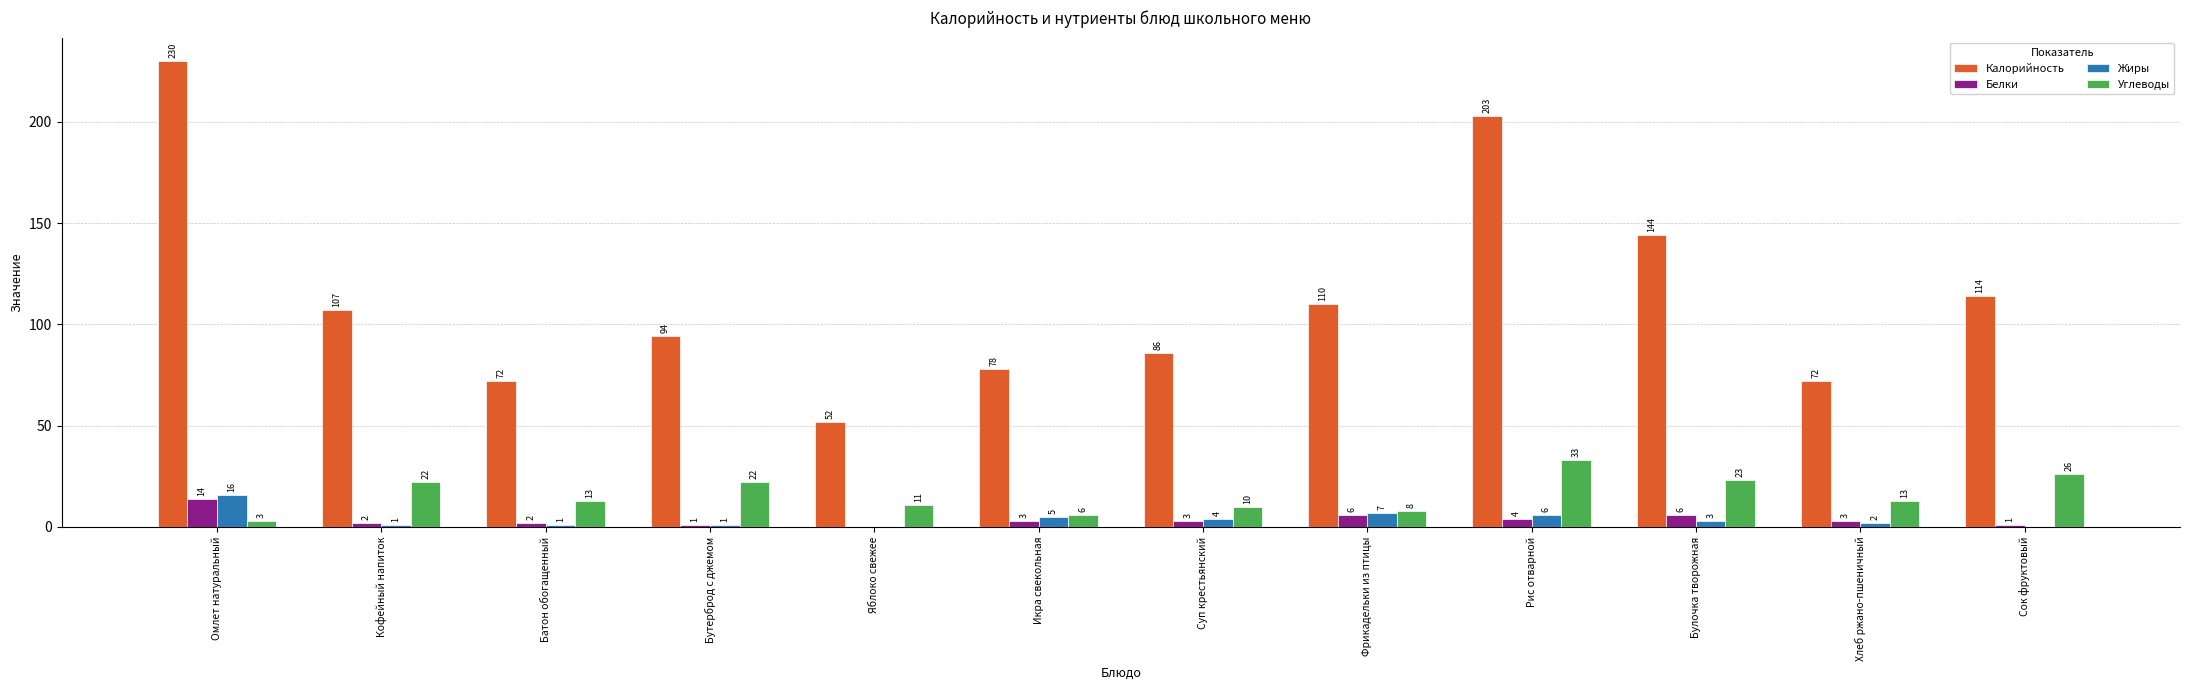

Reading right to left, extract all data points from this chart.

Калорийность: Сок фруктовый=114	Хлеб ржано-пшеничный=72	Булочка творожная=144	Рис отварной=203	Фрикадельки из птицы=110	Суп крестьянский=86	Икра свекольная=78	Яблоко свежее=52	Бутерброд с джемом=94	Батон обогащенный=72	Кофейный напиток=107	Омлет натуральный=230
Белки: Сок фруктовый=1	Хлеб ржано-пшеничный=3	Булочка творожная=6	Рис отварной=4	Фрикадельки из птицы=6	Суп крестьянский=3	Икра свекольная=3	Яблоко свежее=0	Бутерброд с джемом=1	Батон обогащенный=2	Кофейный напиток=2	Омлет натуральный=14
Жиры: Сок фруктовый=0	Хлеб ржано-пшеничный=2	Булочка творожная=3	Рис отварной=6	Фрикадельки из птицы=7	Суп крестьянский=4	Икра свекольная=5	Яблоко свежее=0	Бутерброд с джемом=1	Батон обогащенный=1	Кофейный напиток=1	Омлет натуральный=16
Углеводы: Сок фруктовый=26	Хлеб ржано-пшеничный=13	Булочка творожная=23	Рис отварной=33	Фрикадельки из птицы=8	Суп крестьянский=10	Икра свекольная=6	Яблоко свежее=11	Бутерброд с джемом=22	Батон обогащенный=13	Кофейный напиток=22	Омлет натуральный=3